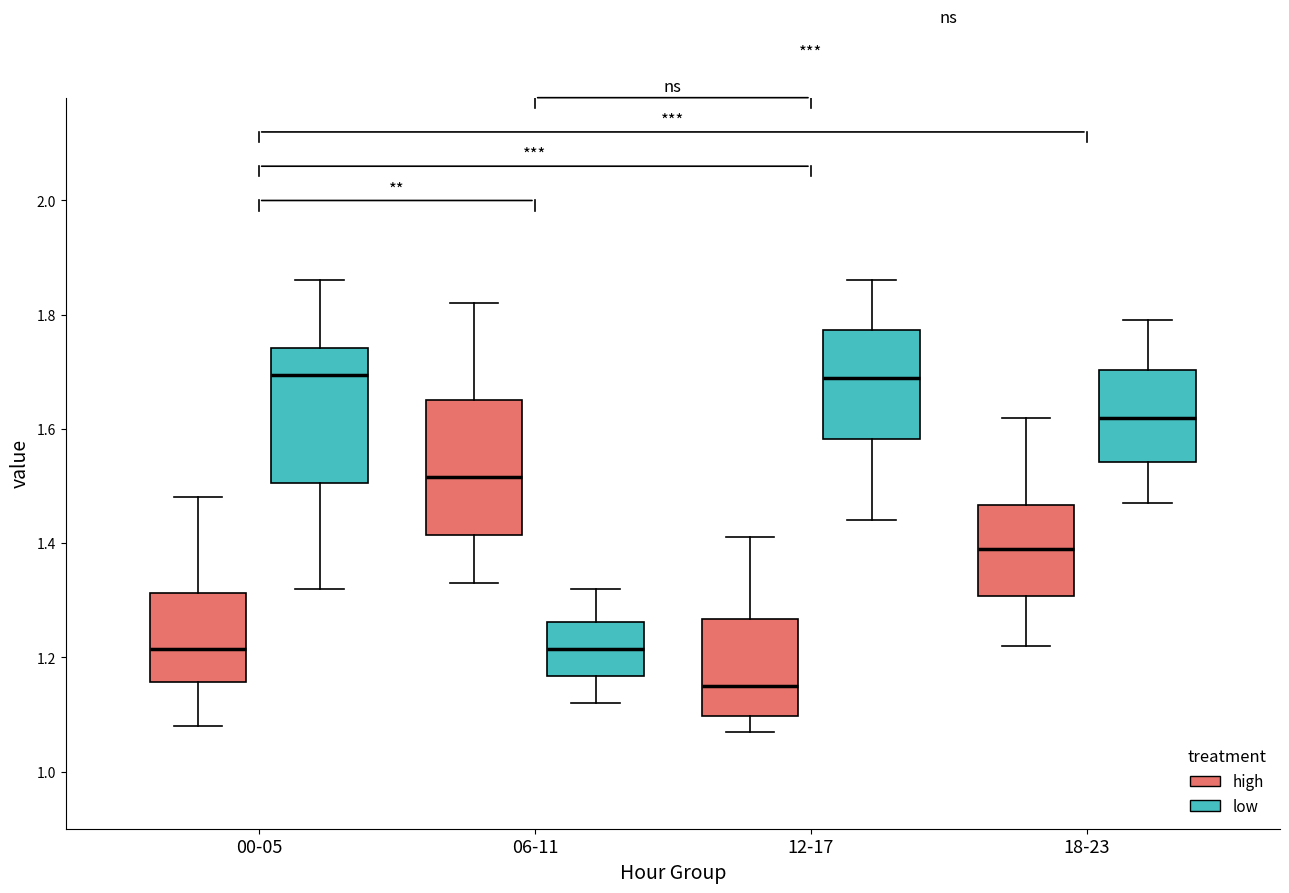

Which box's median line is the lowest?

12-17 (high)